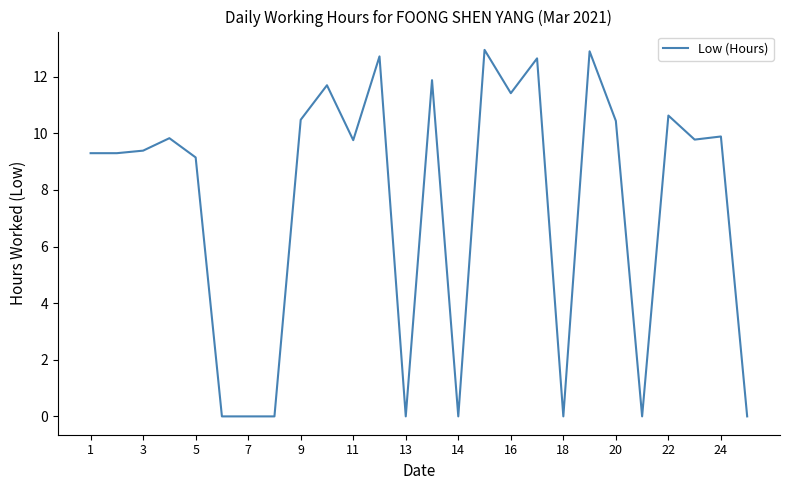

Between 7 and 5, which is larger?

5